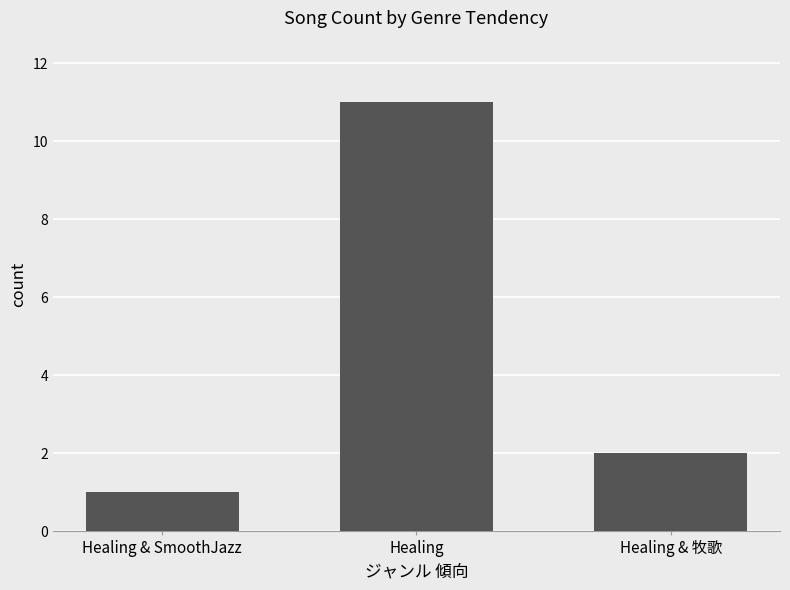

What is the difference between the maximum and second lowest values?

9